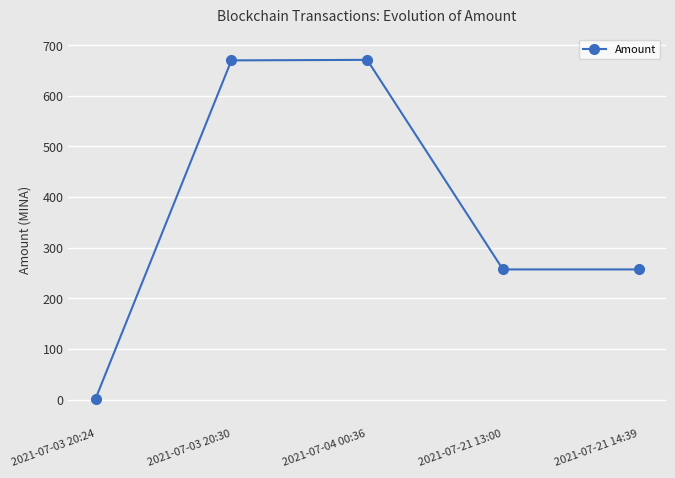

How many interior local peaks (higher than both neighbors) does the data have?

1